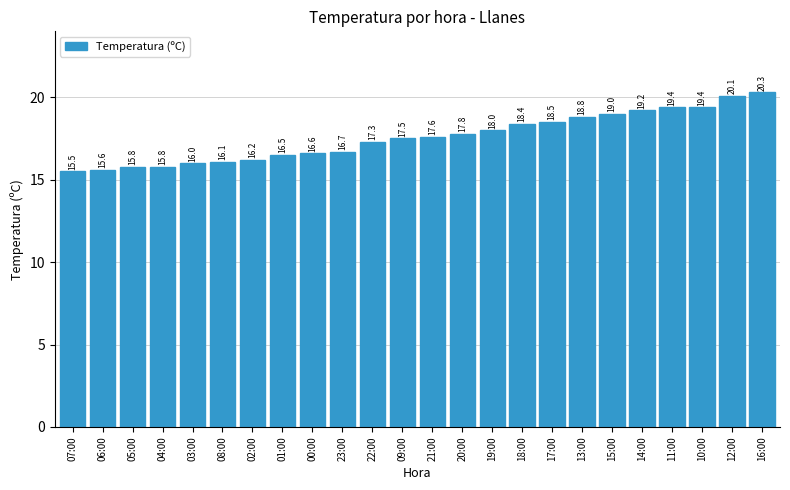

Reading left to right, what are all the values shown in this chart?

15.5	15.6	15.8	15.8	16.0	16.1	16.2	16.5	16.6	16.7	17.3	17.5	17.6	17.8	18.0	18.4	18.5	18.8	19.0	19.2	19.4	19.4	20.1	20.3